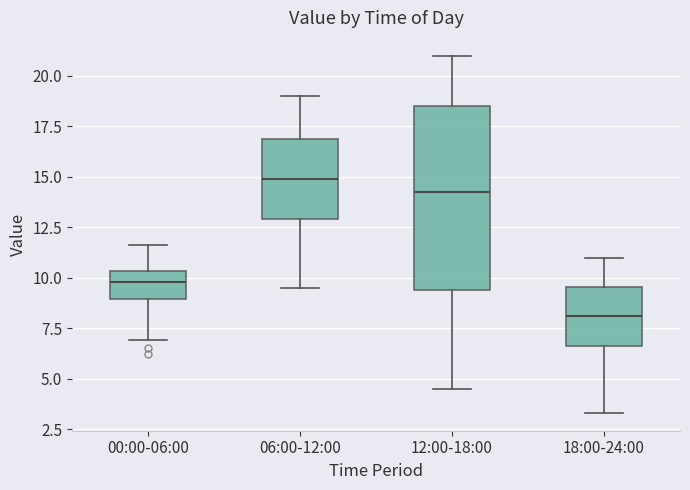

Reading left to right, transcribe this box plot: for each box, give where its median line is, the range the box spans, and where its two whiskers end, as read against the y-axis. The values are not printed on the chart, so give them approximately, as read against the axis.

00:00-06:00: median 10.0, box 9.0 to 10.5, whiskers 7.0 to 11.5
06:00-12:00: median 15.0, box 13.0 to 17.0, whiskers 9.5 to 19.0
12:00-18:00: median 14.5, box 9.5 to 18.5, whiskers 4.5 to 21.0
18:00-24:00: median 8.0, box 6.5 to 9.5, whiskers 3.5 to 11.0